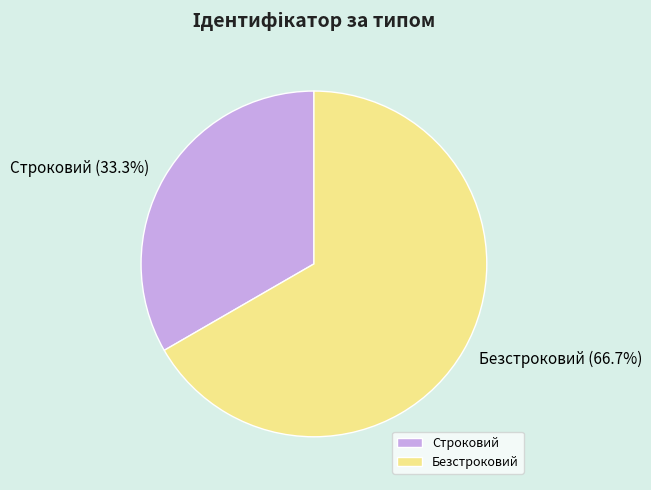

Which has a higher value, Строковий or Безстроковий?

Безстроковий